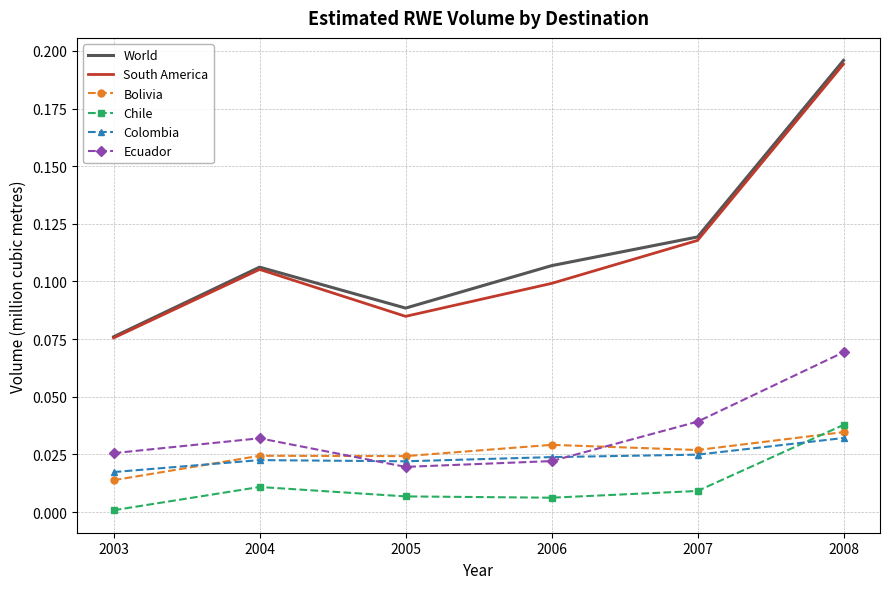

At which category is the sum across all series the highest?

2008